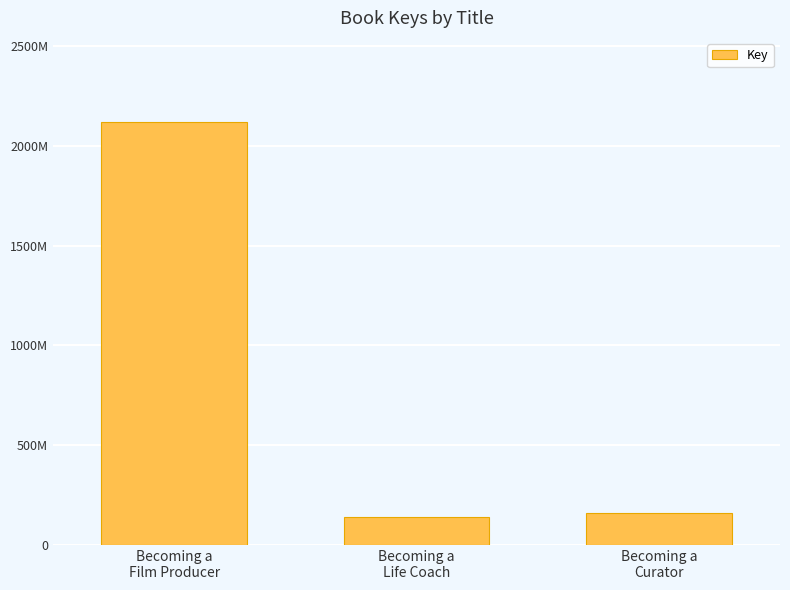

Where does the data first go above 158340105?

Becoming a
Film Producer